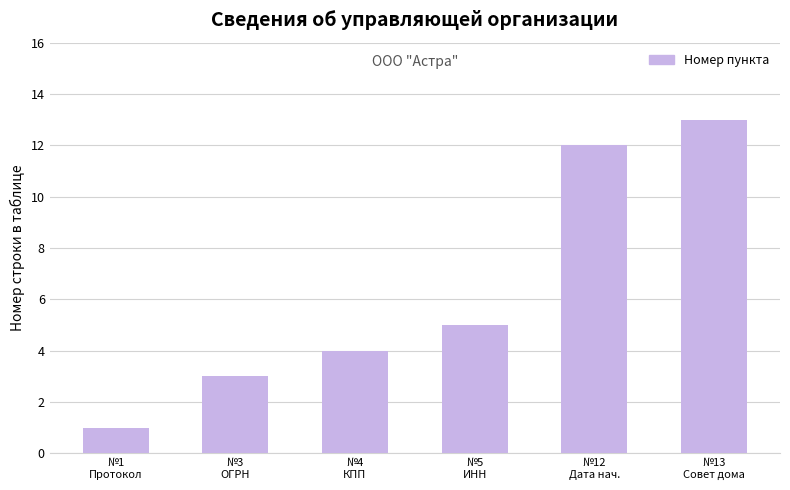

The chart shows a value of 1 at №1
Протокол. True or false?

True